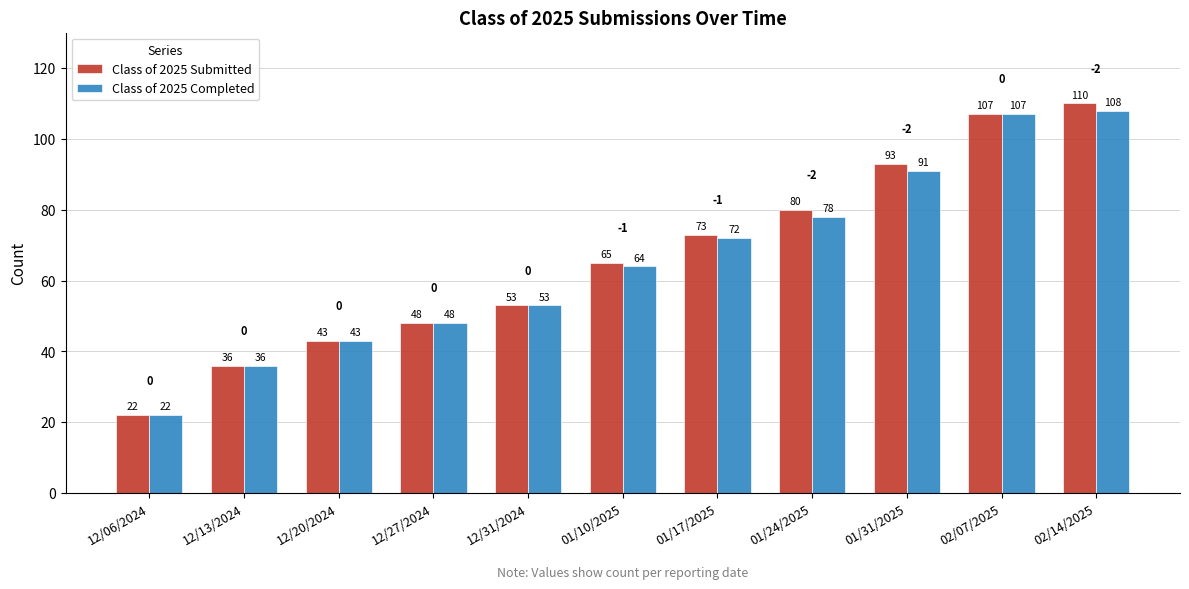

Rank the series at 01/24/2025 from lowest to highest value.

Class of 2025 Completed, Class of 2025 Submitted